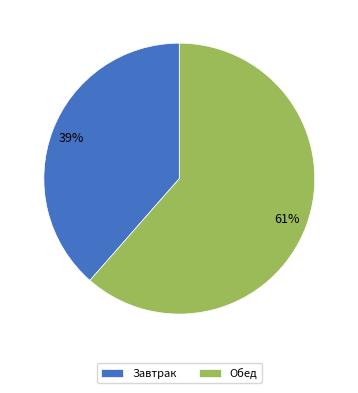

Which has a higher value, Завтрак or Обед?

Обед